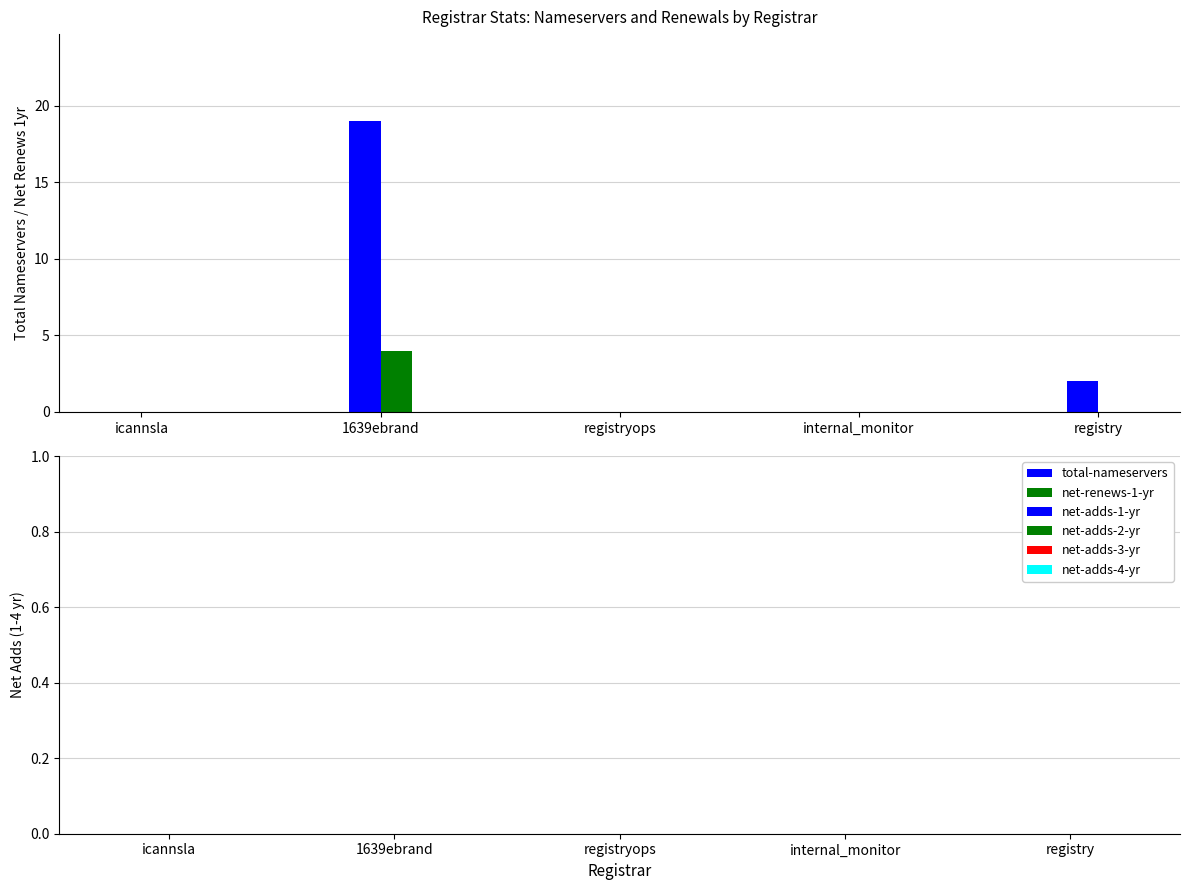

What is the maximum value shown in the chart?

19